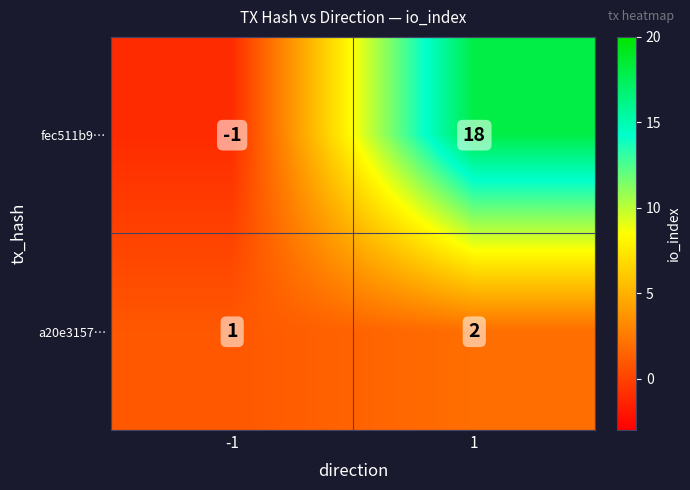

At which category is the sum across all series the highest?

1